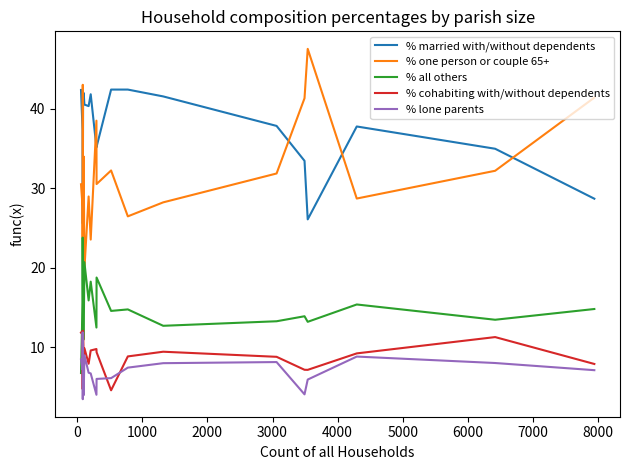

What is the minimum value for % married with/without dependents?

25.6